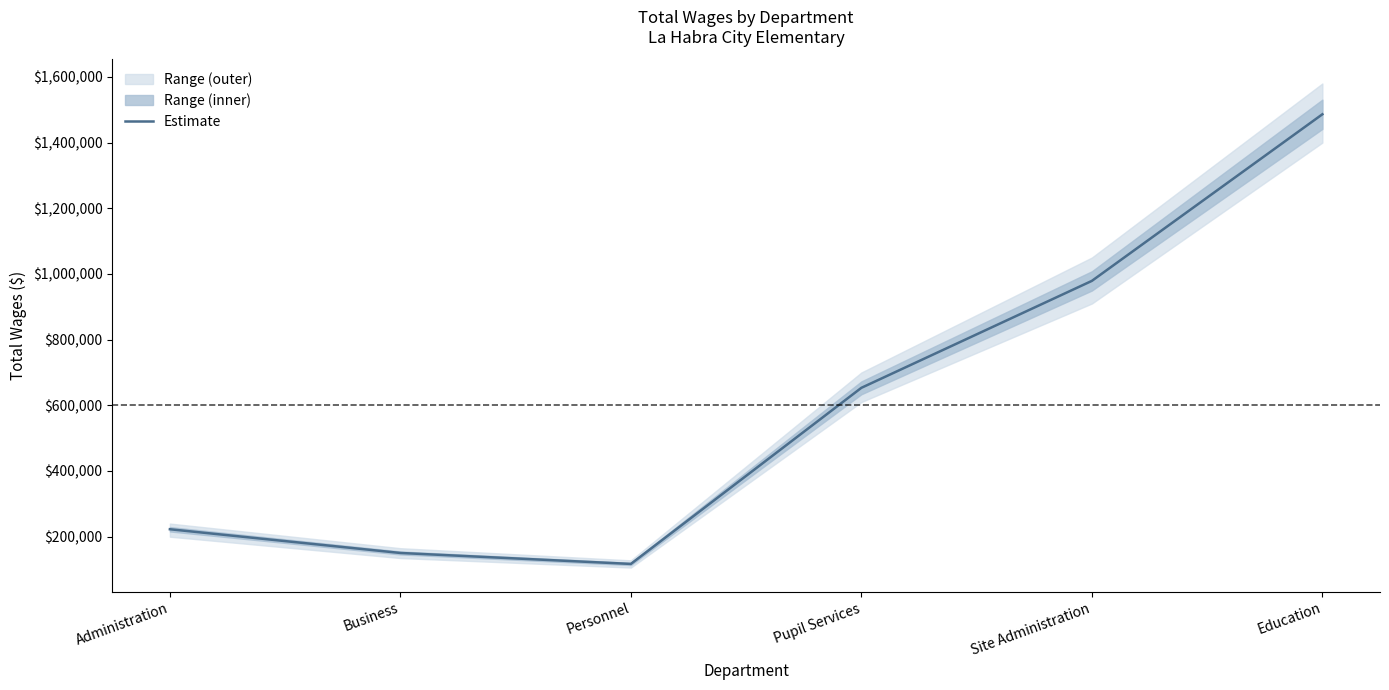

Rank the categories by value from lowest to highest.

Personnel, Business, Administration, Pupil Services, Site Administration, Education